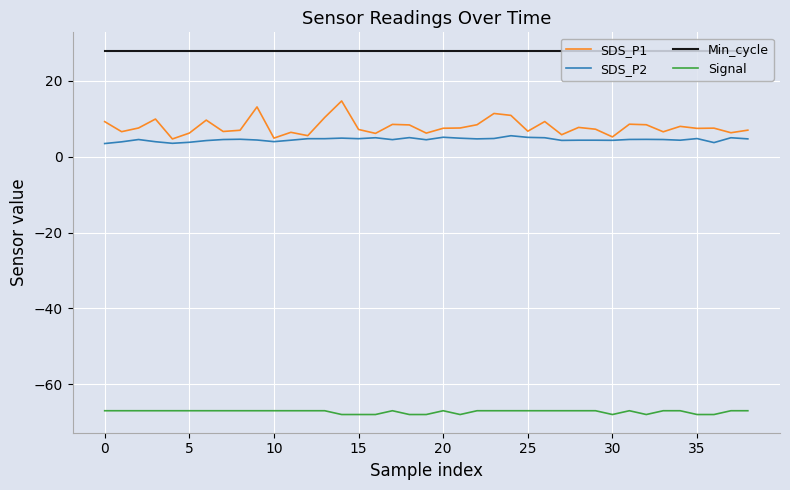

True or false: SDS_P2 and Signal cross at least once.

False